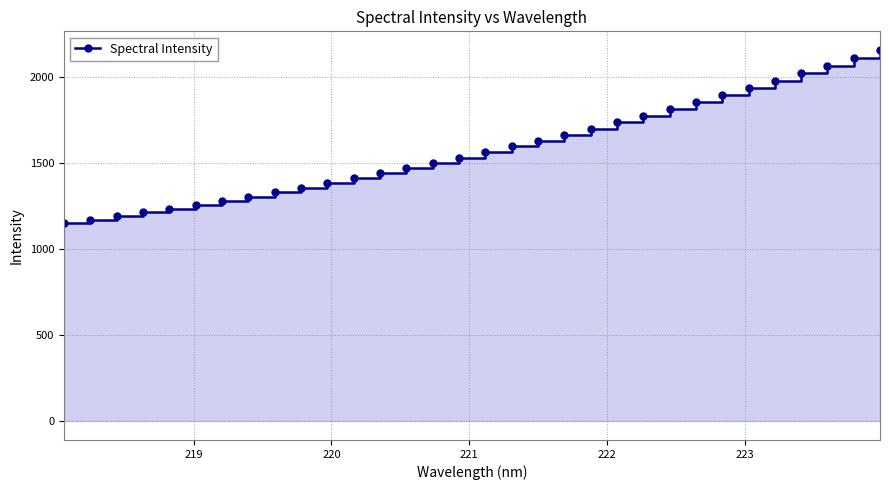

True or false: there are more than 1 points higher than both neighbors.

False